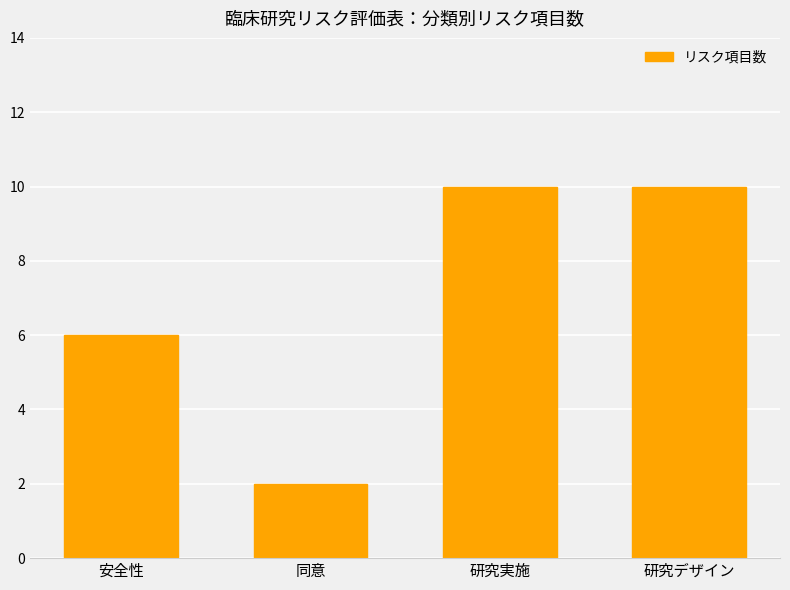

The chart shows a value of 9 at 安全性. True or false?

False